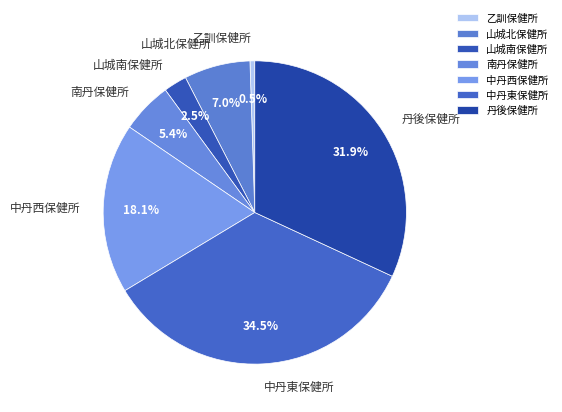

How many segments does this pie chart have?

7